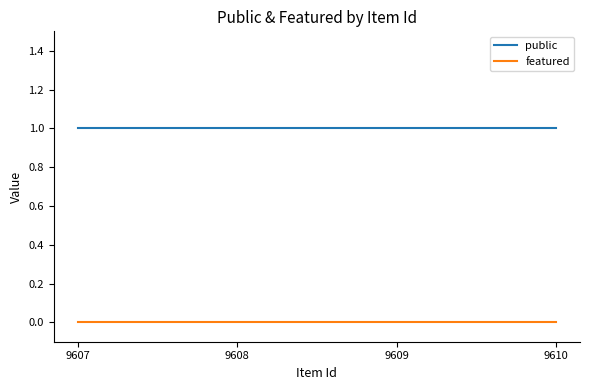

Rank the series by their average value, from lowest to highest.

featured, public